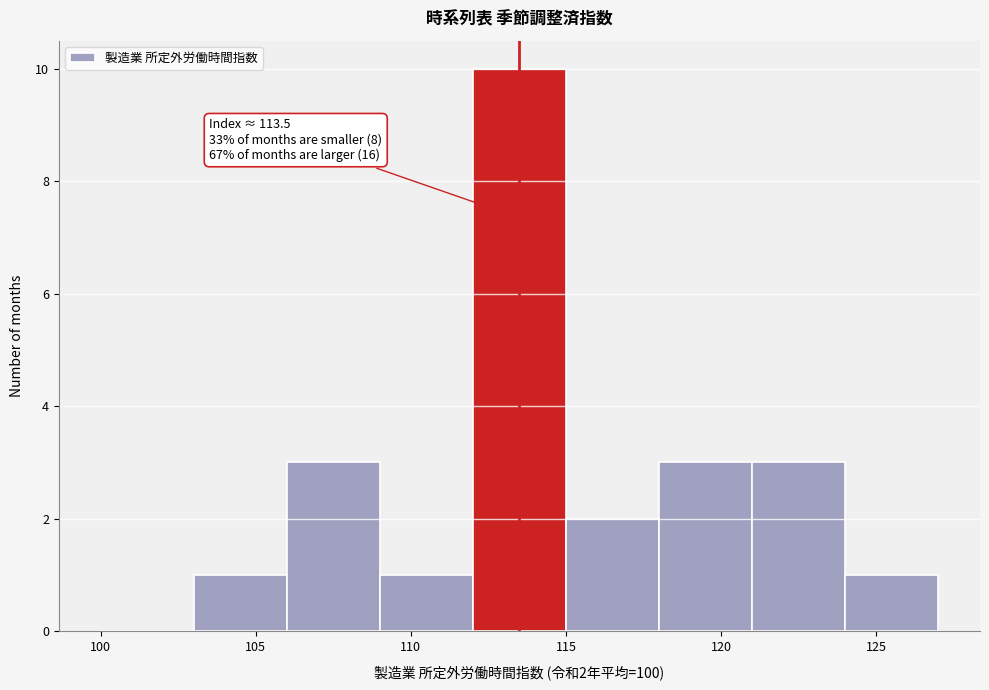

Over which range of the x-axis is the bar tallest?

112 to 115